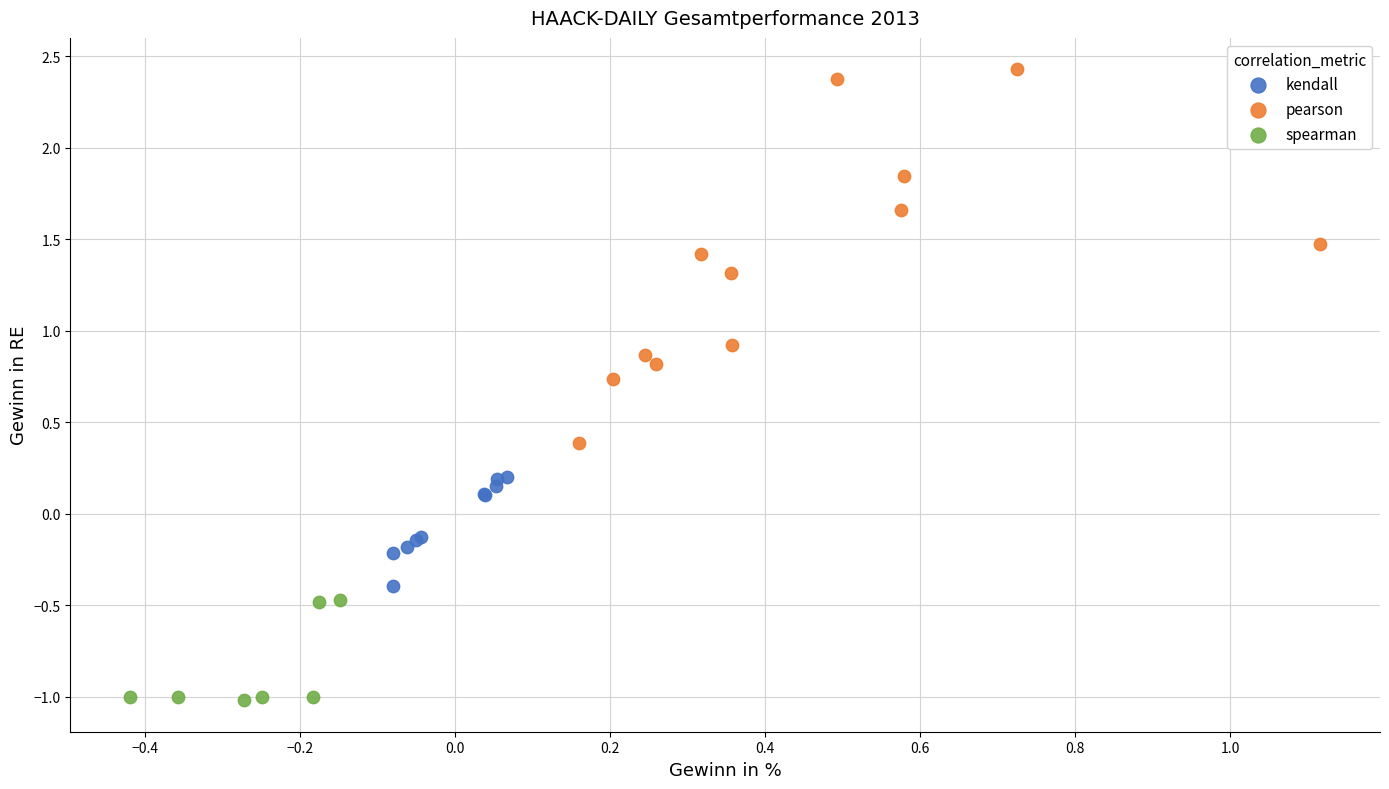

Which series has the largest Y range (max minus min)?

pearson